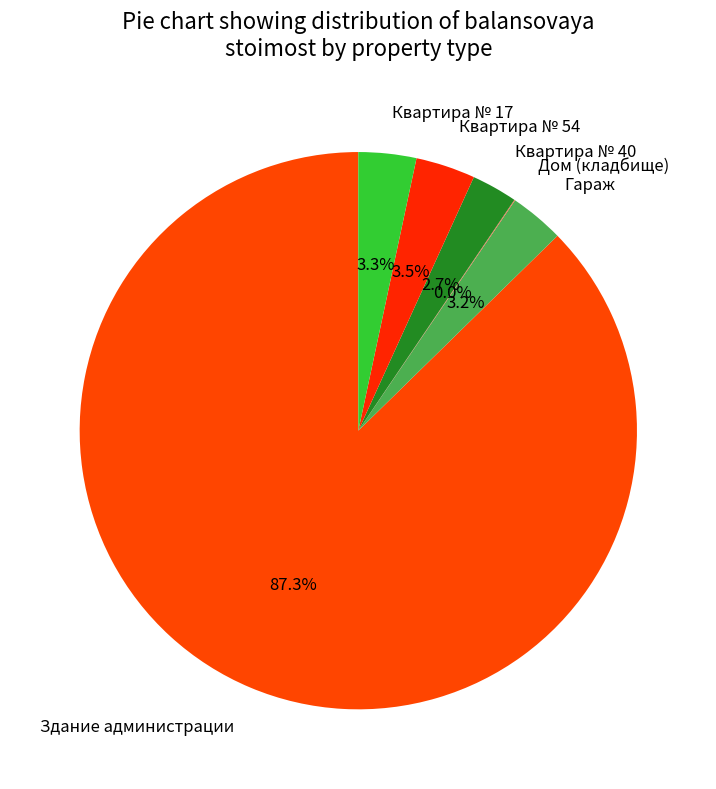

To the nearest percent, what is the combined percentage of Гараж and Квартира № 54?

7%